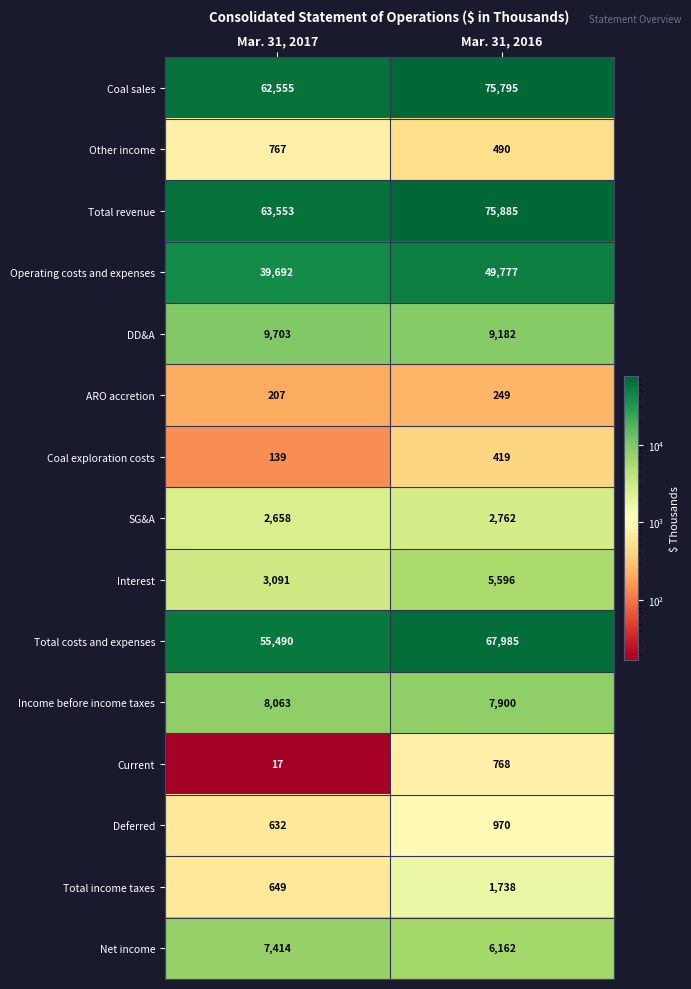

Reading left to right, transcribe all the data shown in this chart.

Coal sales: Mar. 31, 2017=62555	Mar. 31, 2016=75795
Other income: Mar. 31, 2017=767	Mar. 31, 2016=490
Total revenue: Mar. 31, 2017=63553	Mar. 31, 2016=75885
Operating costs and expenses: Mar. 31, 2017=39692	Mar. 31, 2016=49777
DD&A: Mar. 31, 2017=9703	Mar. 31, 2016=9182
ARO accretion: Mar. 31, 2017=207	Mar. 31, 2016=249
Coal exploration costs: Mar. 31, 2017=139	Mar. 31, 2016=419
SG&A: Mar. 31, 2017=2658	Mar. 31, 2016=2762
Interest: Mar. 31, 2017=3091	Mar. 31, 2016=5596
Total costs and expenses: Mar. 31, 2017=55490	Mar. 31, 2016=67985
Income before income taxes: Mar. 31, 2017=8063	Mar. 31, 2016=7900
Current: Mar. 31, 2017=17	Mar. 31, 2016=768
Deferred: Mar. 31, 2017=632	Mar. 31, 2016=970
Total income taxes: Mar. 31, 2017=649	Mar. 31, 2016=1738
Net income: Mar. 31, 2017=7414	Mar. 31, 2016=6162